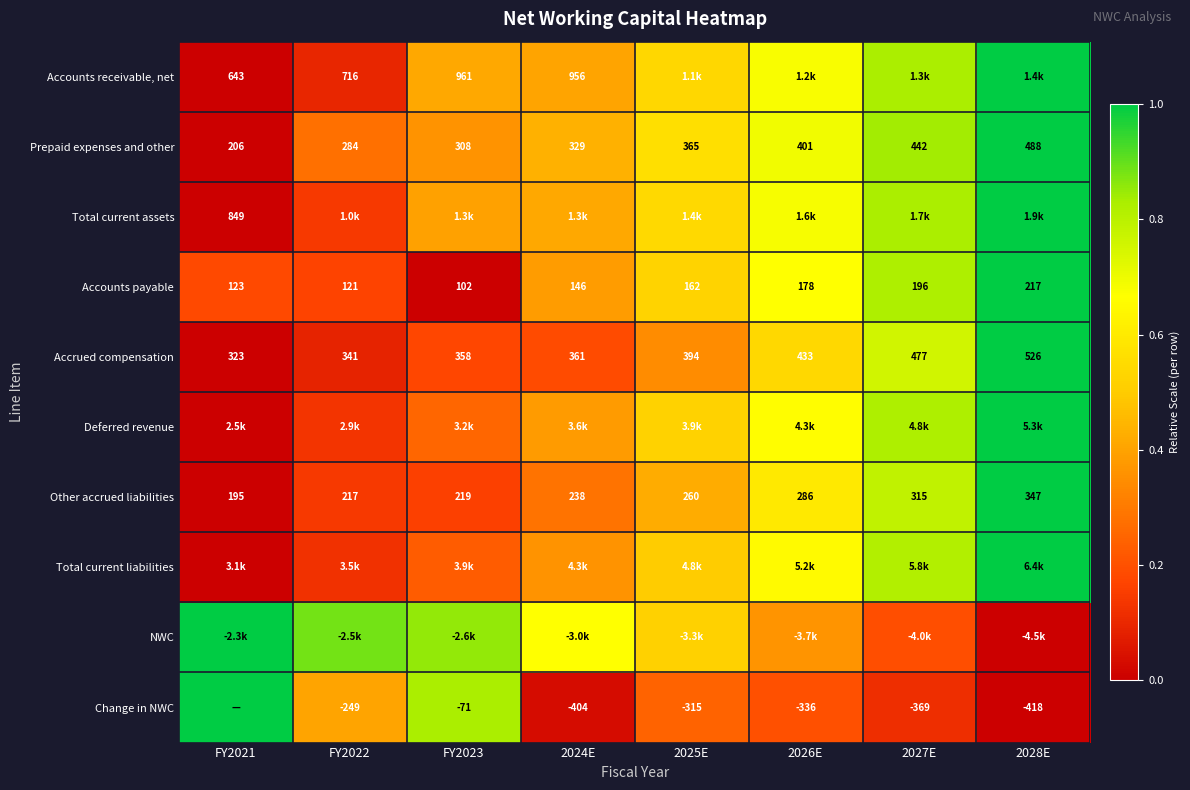

Is the value of Other accrued liabilities at 2027E greater than the value of Accrued compensation at FY2022?

No